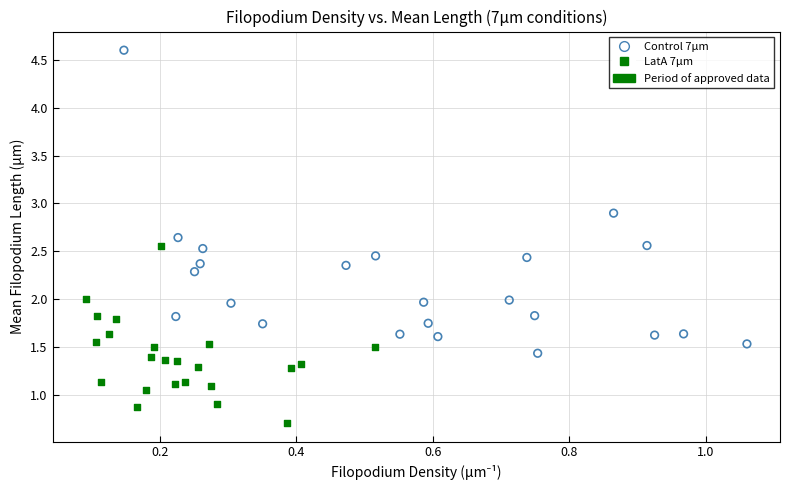

Which series contains the lowest Y value?

LatA 7µm